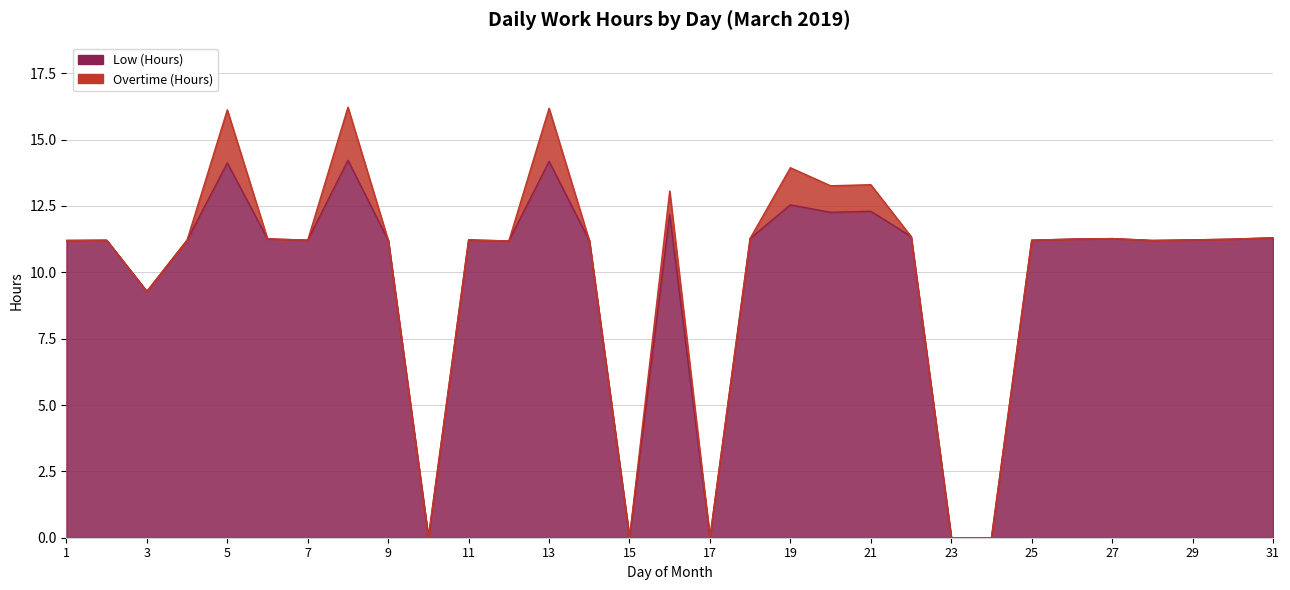

What is the sum of all values?

303.3